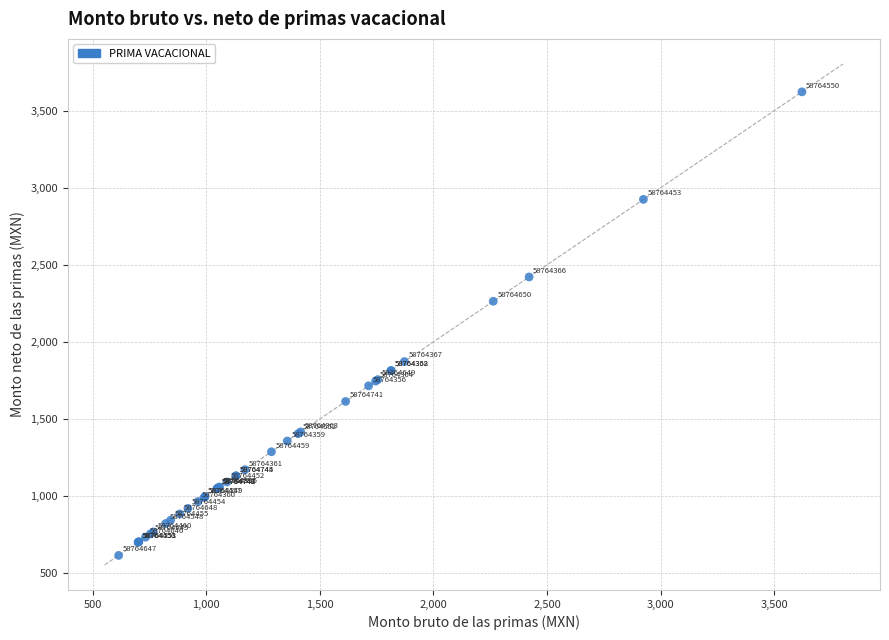

What Y value in the scatter plot is closest to 2117?

2263.1